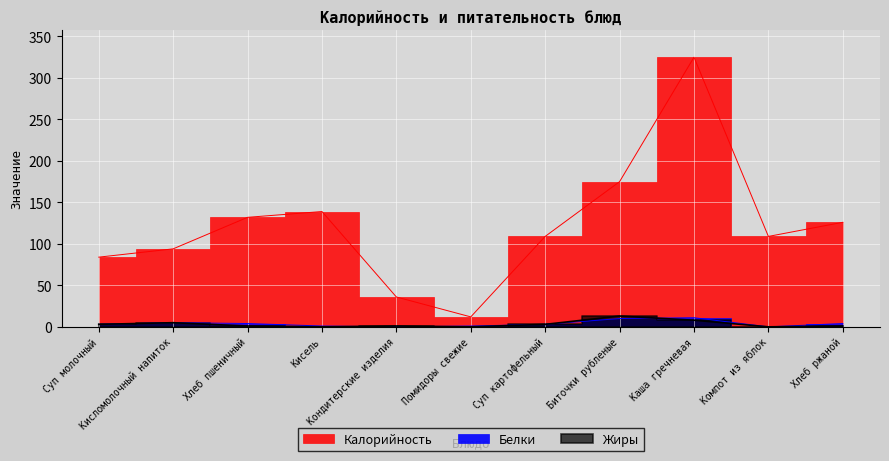

At which category does Жиры reach its first local valley?

Кисель